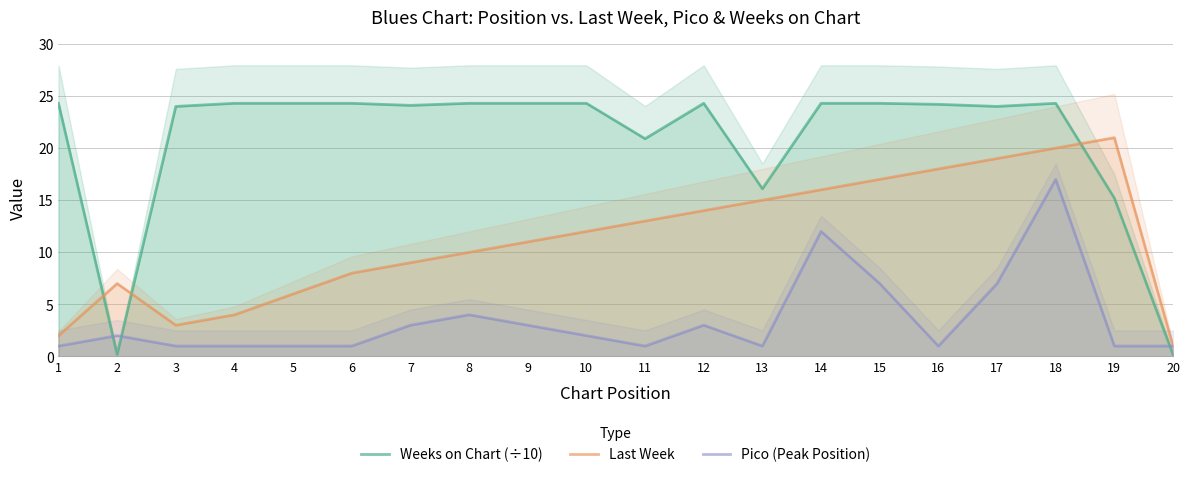

What is the lowest value of the Weeks on Chart (÷10) series?

0.2